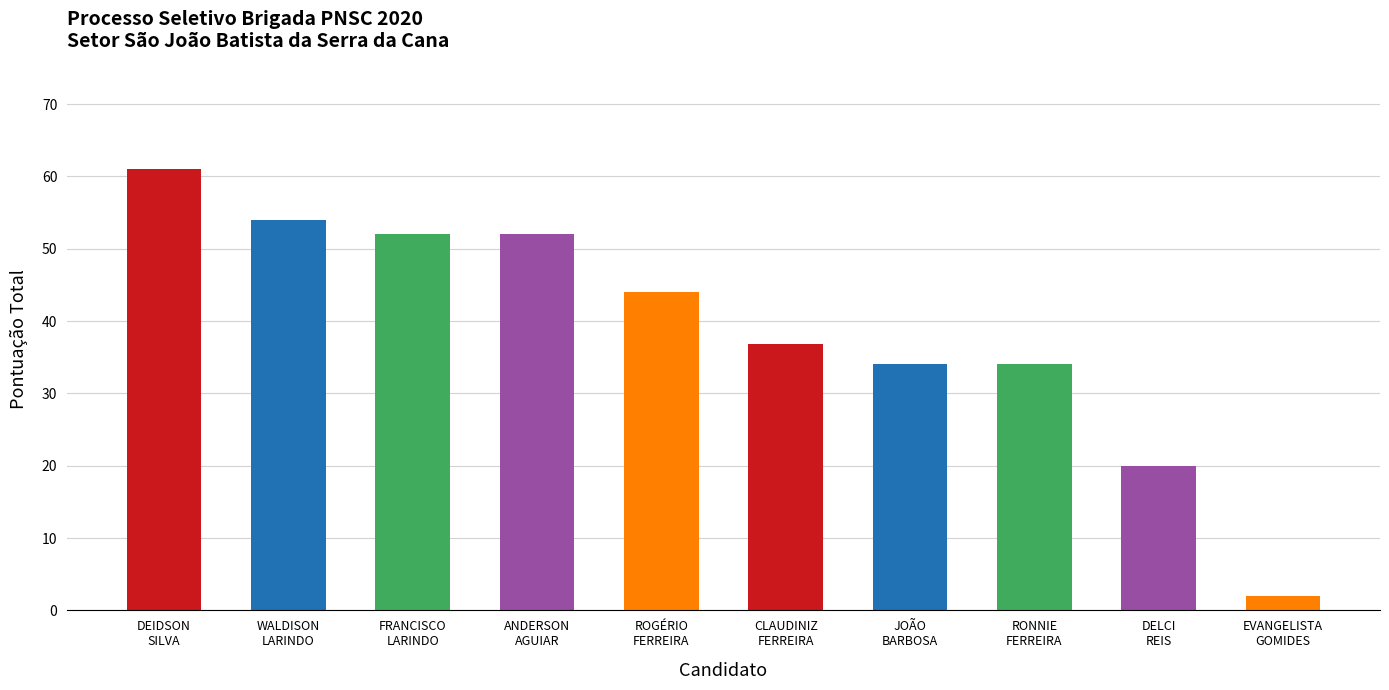

Between DEIDSON LUIS DA SILVA and EVANGELISTA AVENOR GOMIDES, which is larger?

DEIDSON LUIS DA SILVA